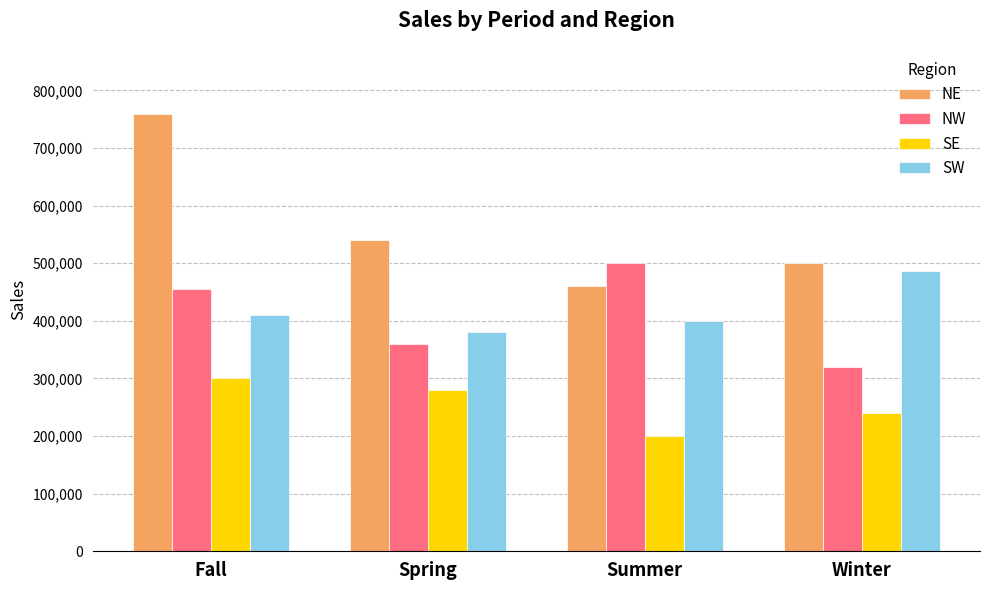

At Summer, list the series in order from largest to smallest.

NW, NE, SW, SE